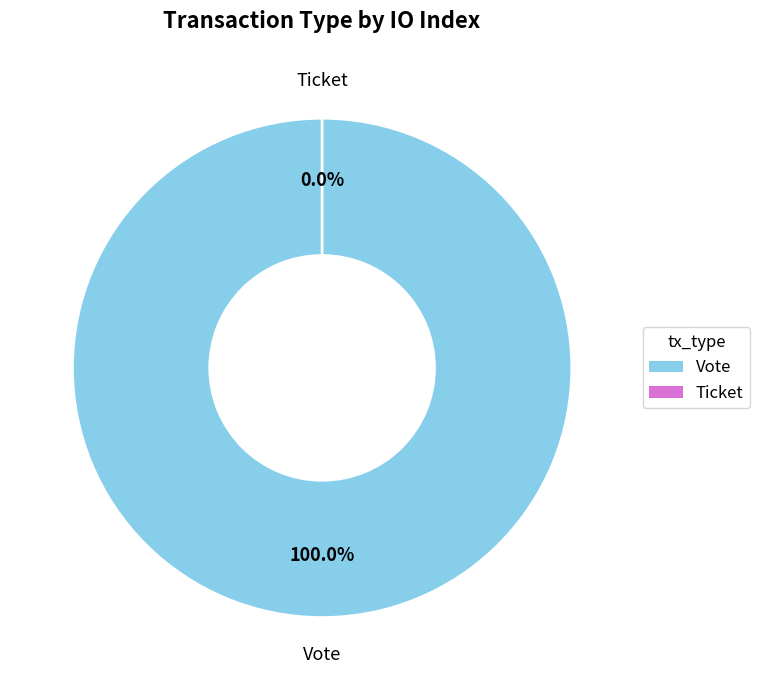

The Vote slice represents 100% of the pie. True or false?

True